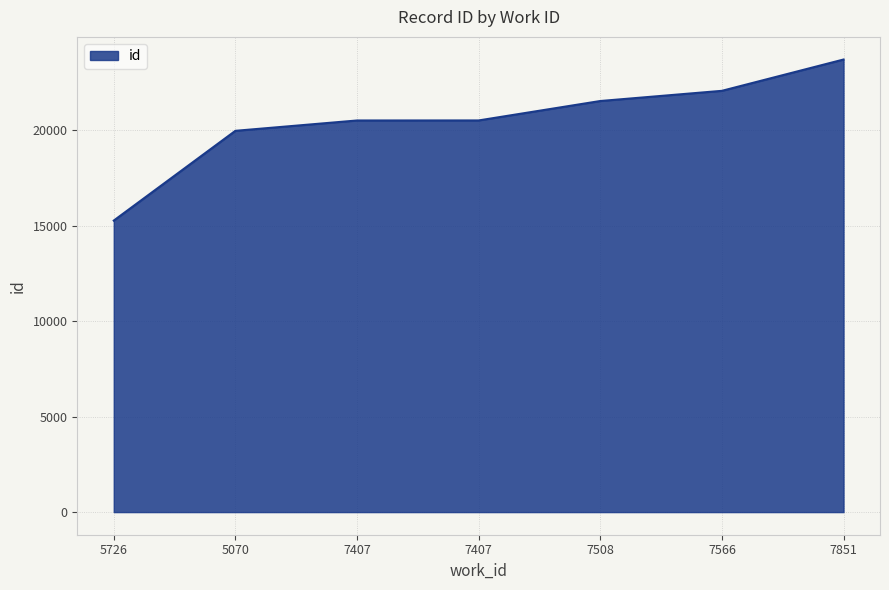

Between 7508 and 7407, which is larger?

7508